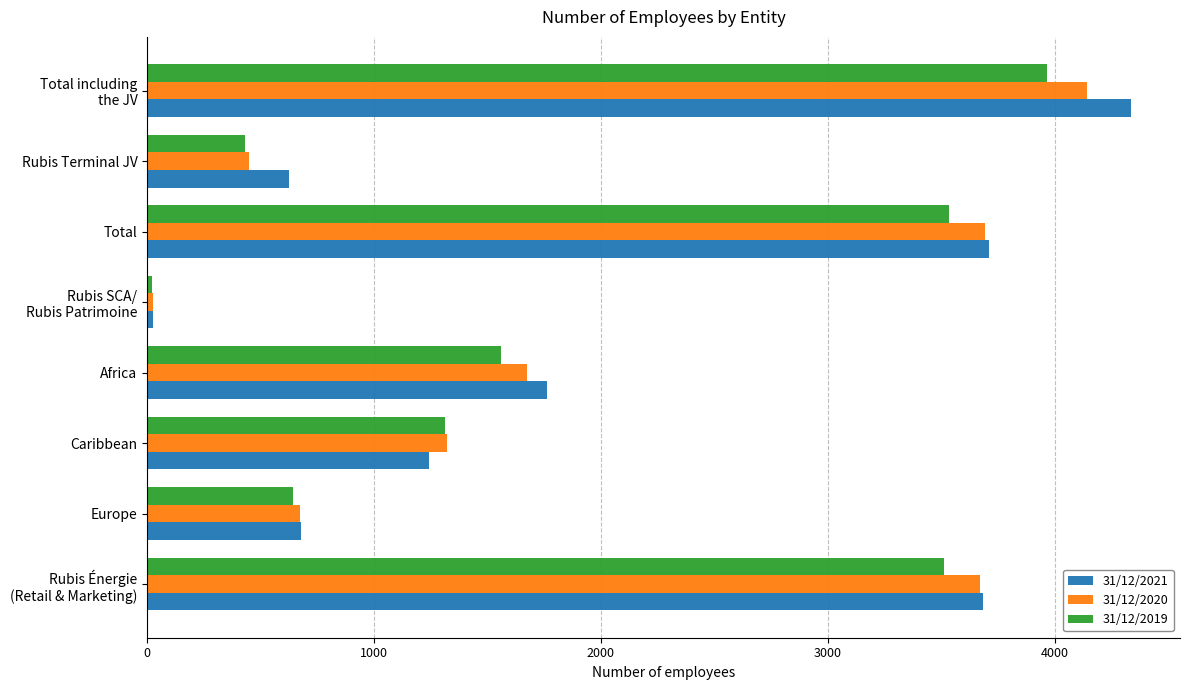

What is the maximum value shown in the chart?

4335